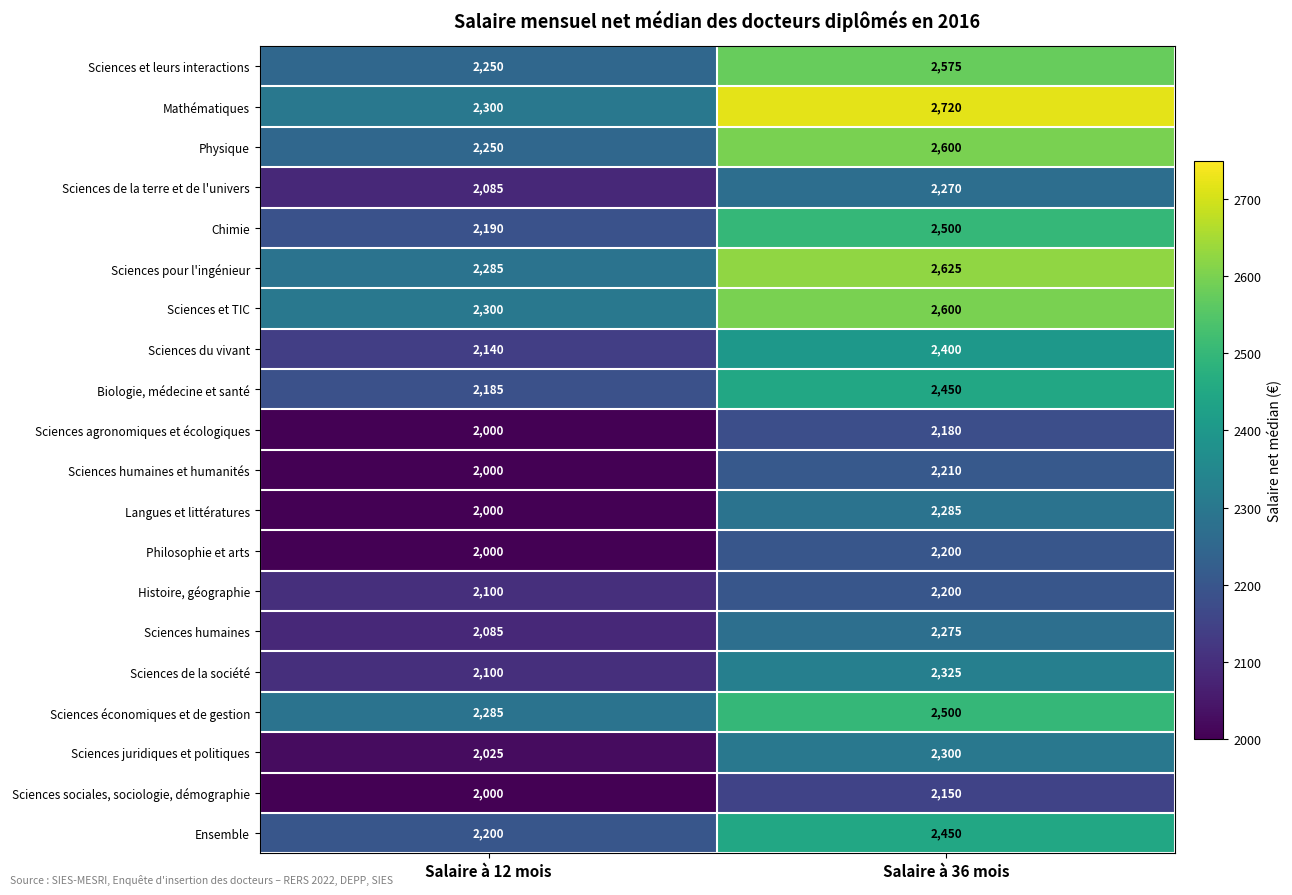

Which series has the largest total across all categories?

Mathématiques